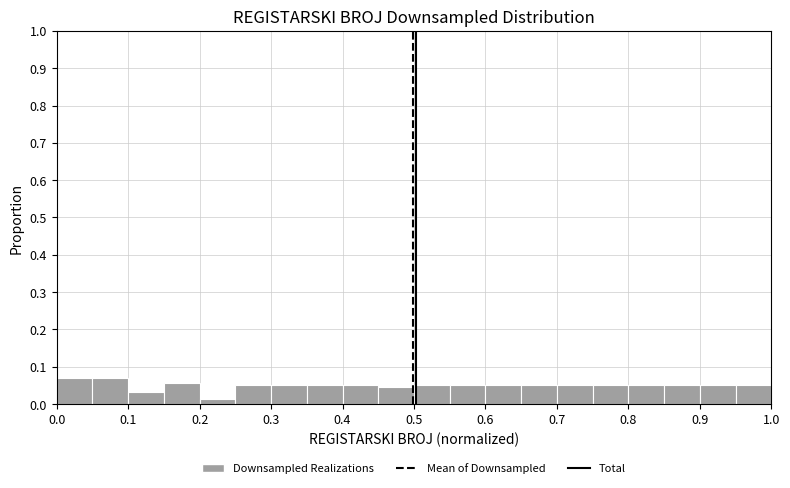

Reading left to right, transcribe this chart: for each bar, give the range it covers on the x-axis and its height. The values are not printed on the chart, so give them approximately, as read against the axis.

0.00 to 0.05: 0.07
0.05 to 0.10: 0.07
0.10 to 0.15: 0.03
0.15 to 0.20: 0.06
0.20 to 0.25: 0.01
0.25 to 0.30: 0.05
0.30 to 0.35: 0.05
0.35 to 0.40: 0.05
0.40 to 0.45: 0.05
0.45 to 0.50: 0.04
0.50 to 0.55: 0.05
0.55 to 0.60: 0.05
0.60 to 0.65: 0.05
0.65 to 0.70: 0.05
0.70 to 0.75: 0.05
0.75 to 0.80: 0.05
0.80 to 0.85: 0.05
0.85 to 0.90: 0.05
0.90 to 0.95: 0.05
0.95 to 1.00: 0.05